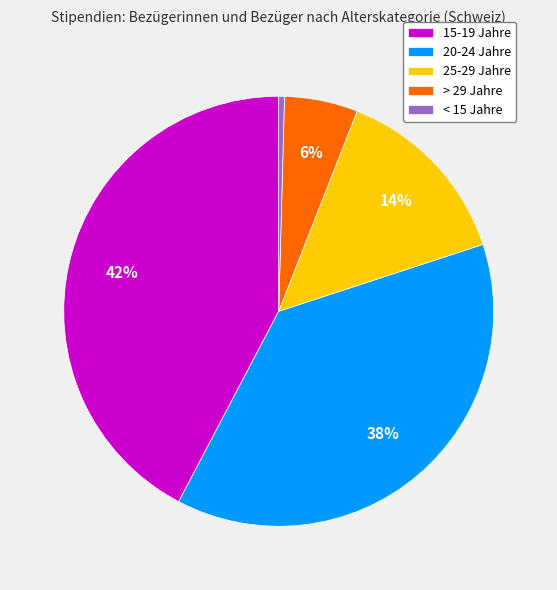

Combined, do < 15 Jahre and > 29 Jahre account for over 50%?

No